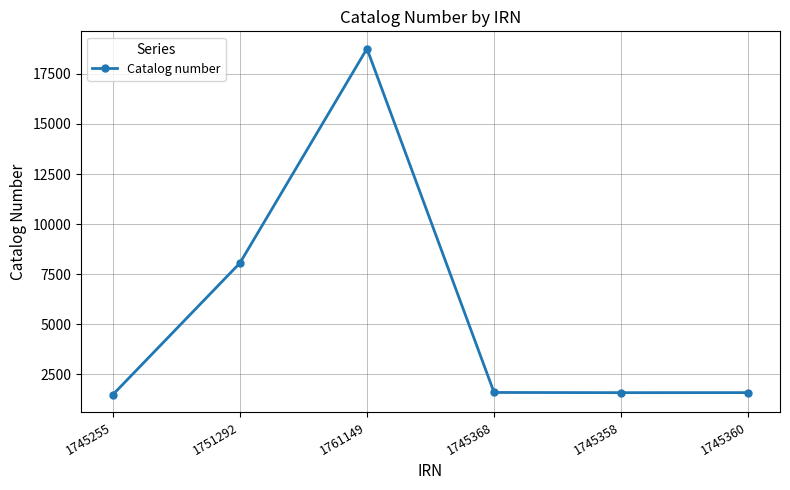

Where is the first local maximum?

1761149